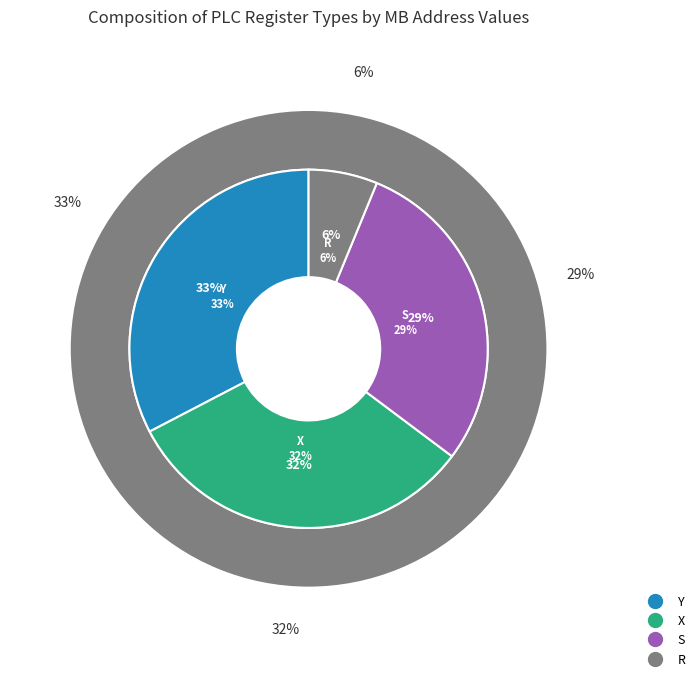

To the nearest percent, what is the difference between the largest and smallest slice percentages?

26%